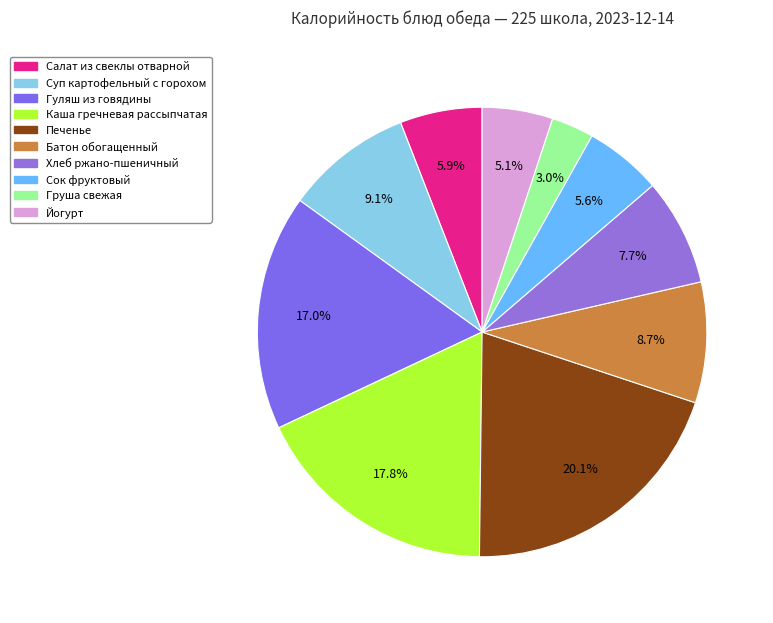

To the nearest percent, what is the combined percentage of Хлеб ржано-пшеничный and Йогурт?

13%